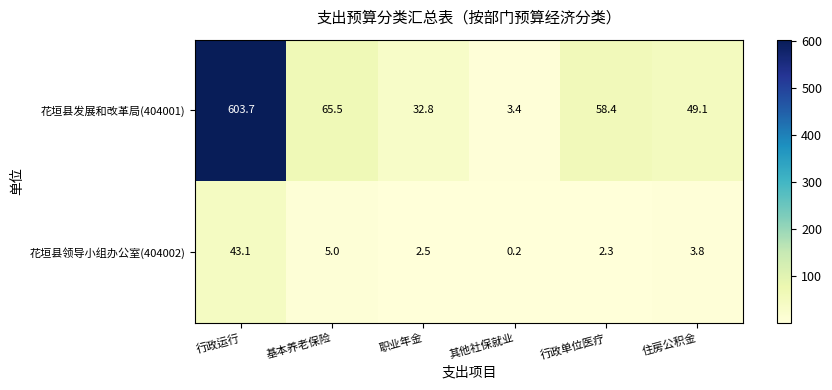

Rank the series by their average value, from highest to lowest.

花垣县发展和改革局(404001), 花垣县领导小组办公室(404002)